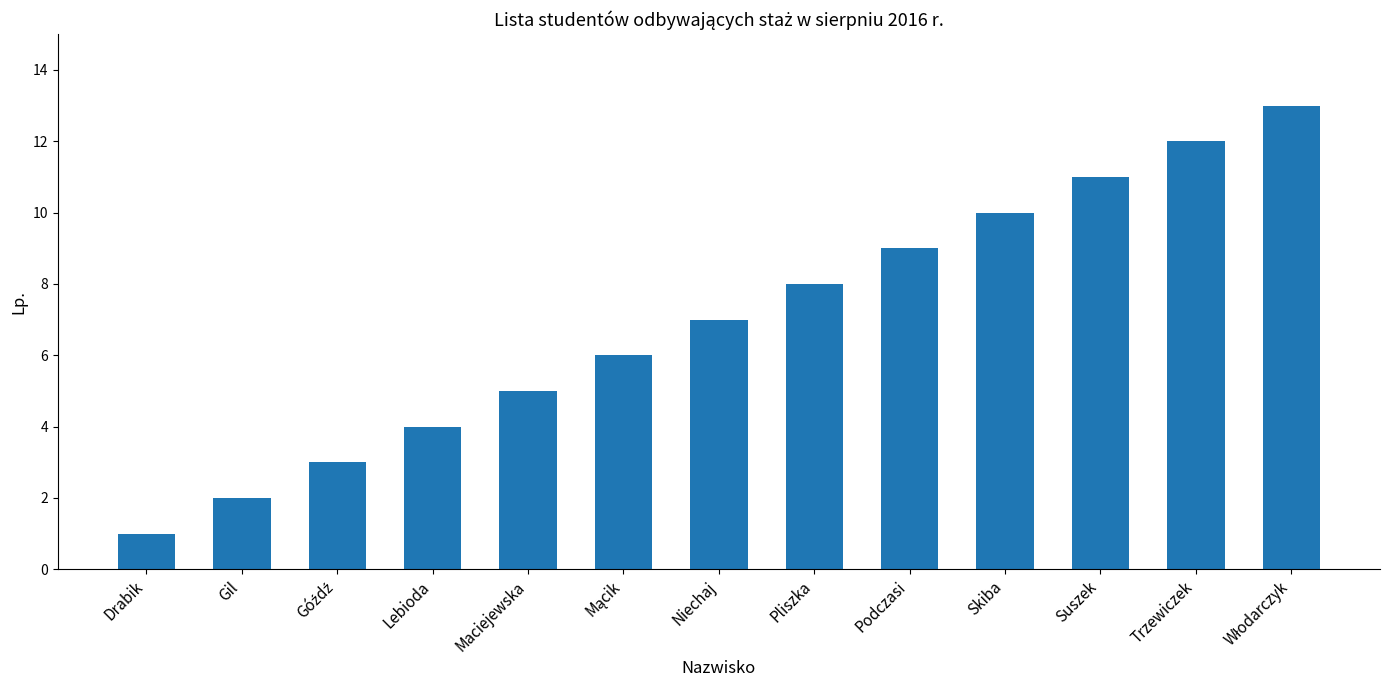

Reading left to right, list all the values displayed in this chart.

1	2	3	4	5	6	7	8	9	10	11	12	13